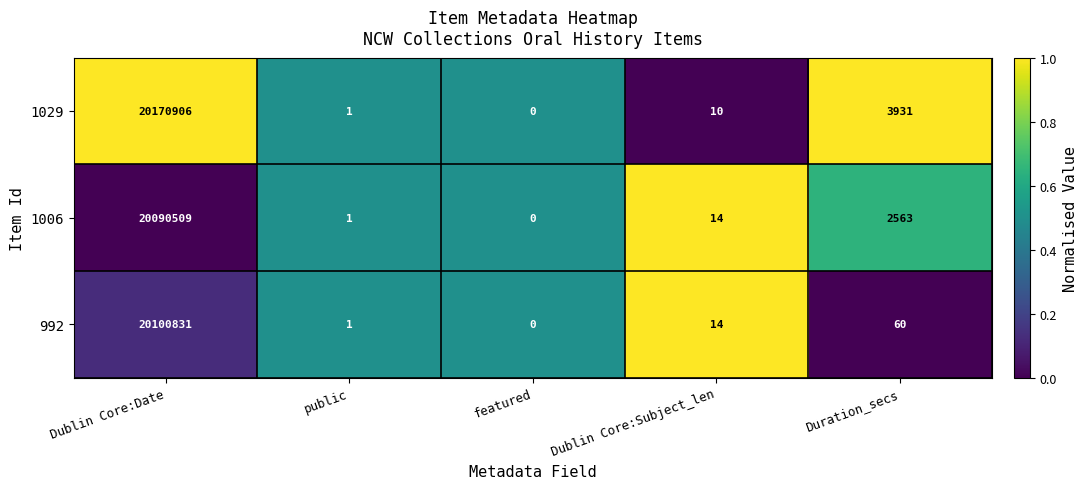

Reading right to left, what are all the values shown in this chart?

1029: 3931	10	0	1	20170906
1006: 2563	14	0	1	20090509
992: 60	14	0	1	20100831